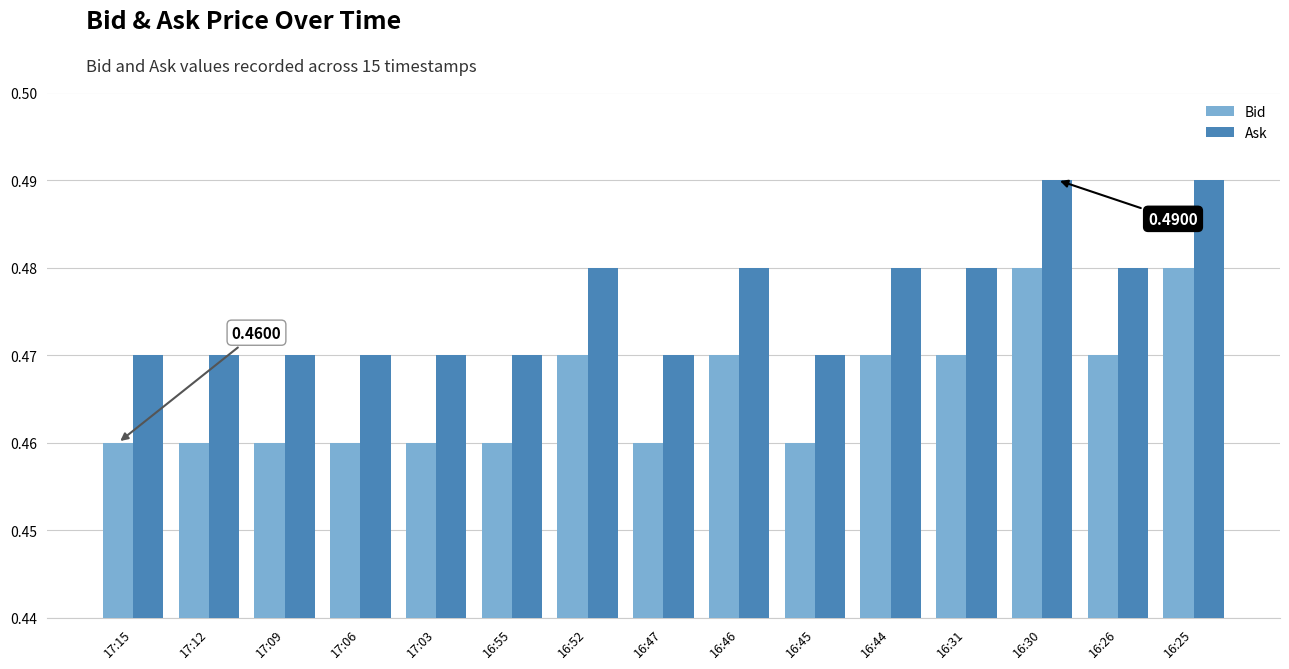

List the series in order of their overall mean, lowest first.

Bid, Ask